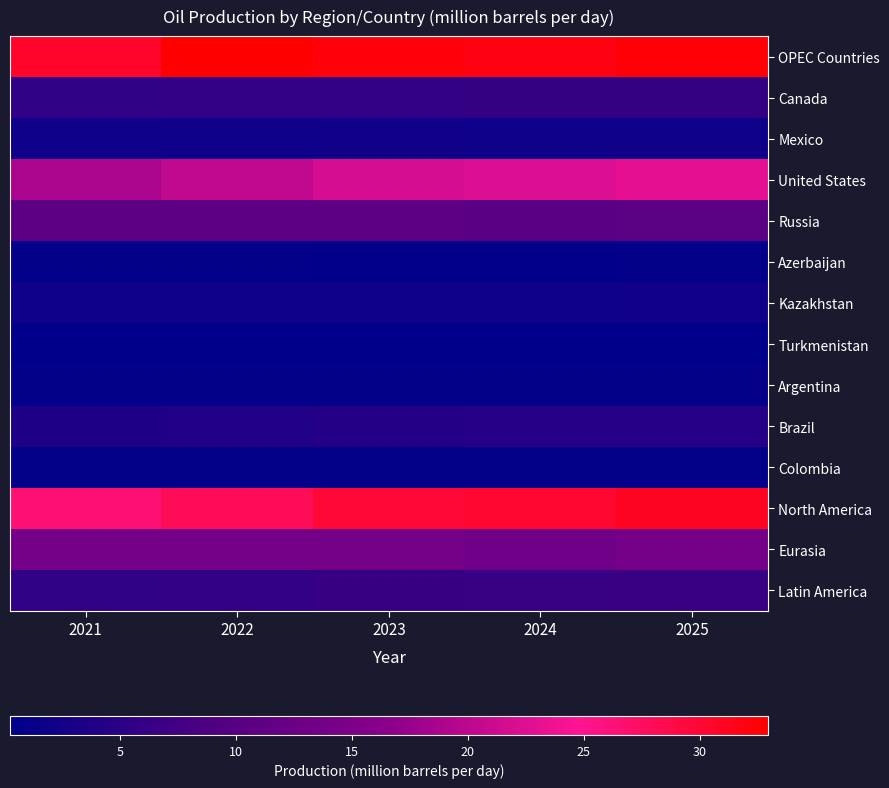

Rank the series by their maximum value, from lowest to highest.

Turkmenistan, Azerbaijan, Colombia, Argentina, Kazakhstan, Mexico, Brazil, Canada, Latin America, Russia, Eurasia, United States, North America, OPEC Countries